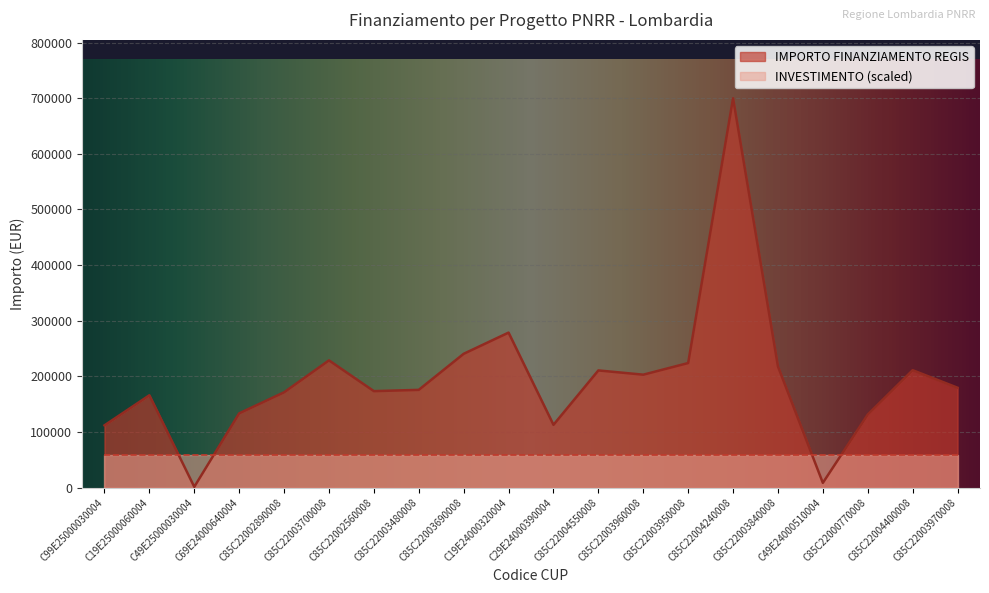

Does the chart display data point markers on the line(s)?

No